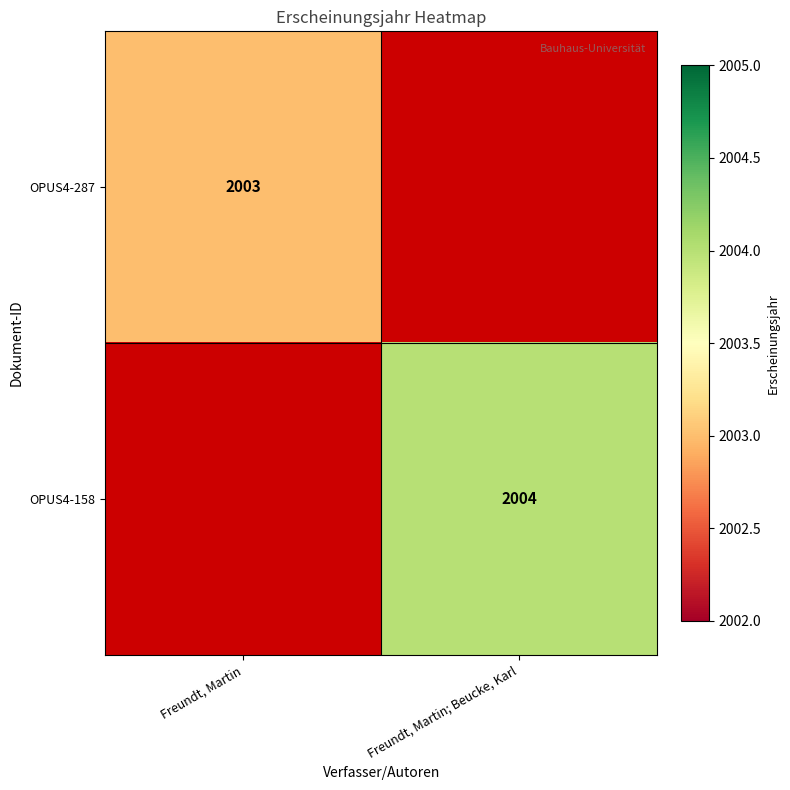

How many series are shown in this chart?

2